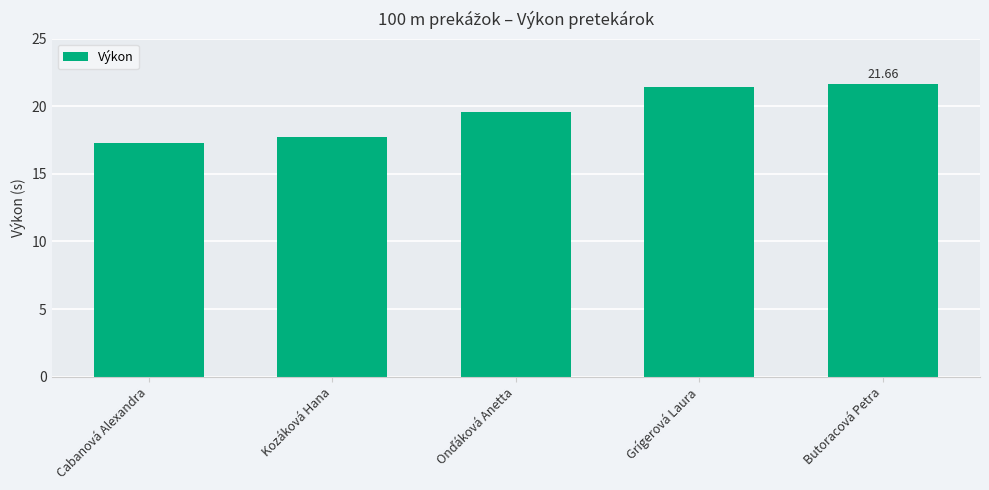

What is the ratio of the value at Kozáková Hana to the value at Butoracová Petra?

0.8